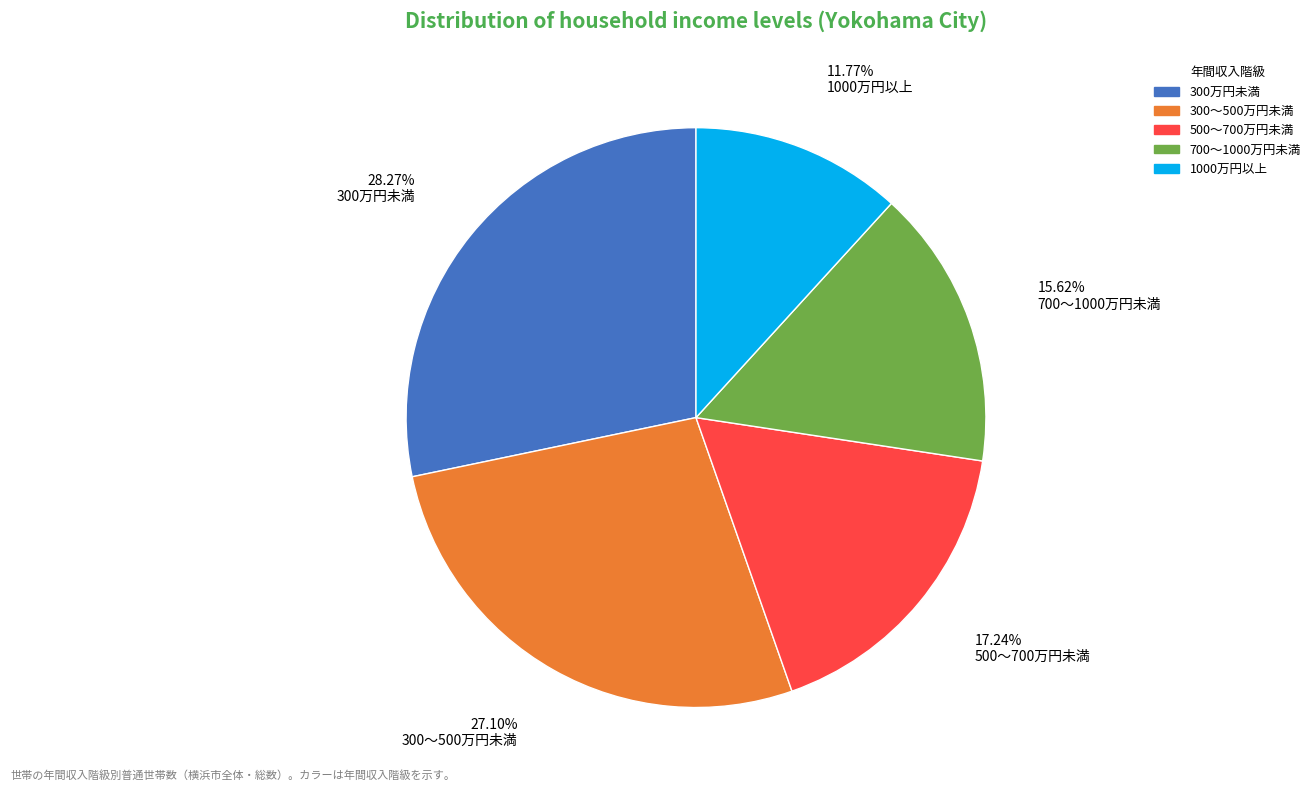

How many slices are in this pie chart?

5